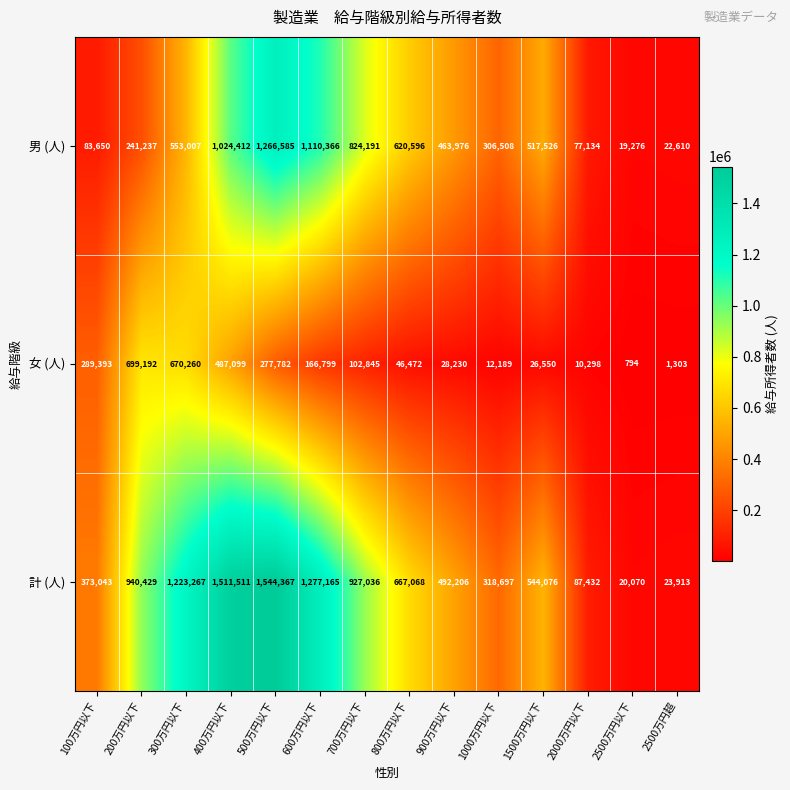

Rank the series by their maximum value, from highest to lowest.

計 (人), 男 (人), 女 (人)